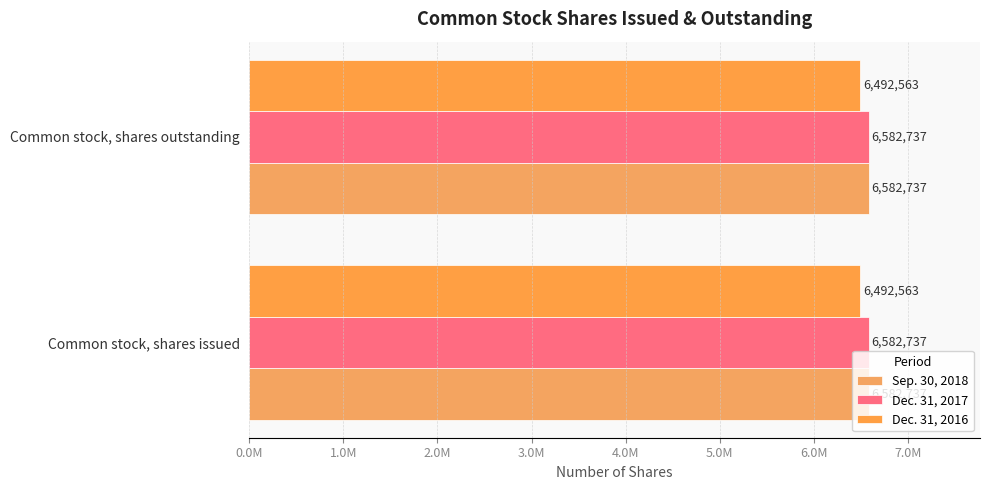

Reading left to right, what are all the values shown in this chart?

Sep. 30, 2018: 6582737	6582737
Dec. 31, 2017: 6582737	6582737
Dec. 31, 2016: 6492563	6492563